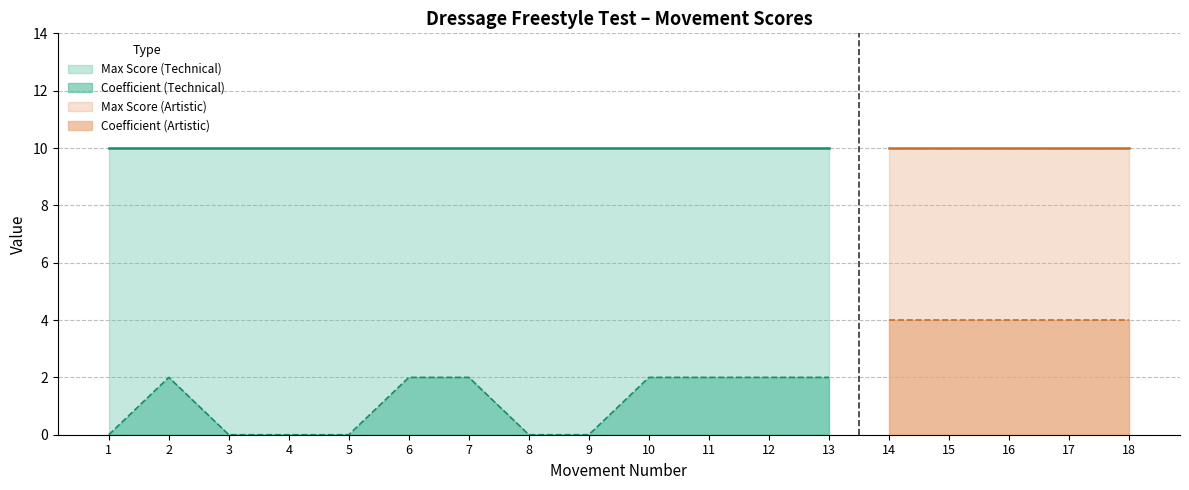

List the series in order of their peak value, lowest first.

Coefficient, Max Score